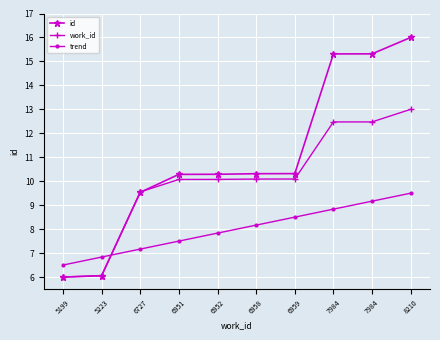

Rank the series by their maximum value, from highest to lowest.

id, work_id, trend